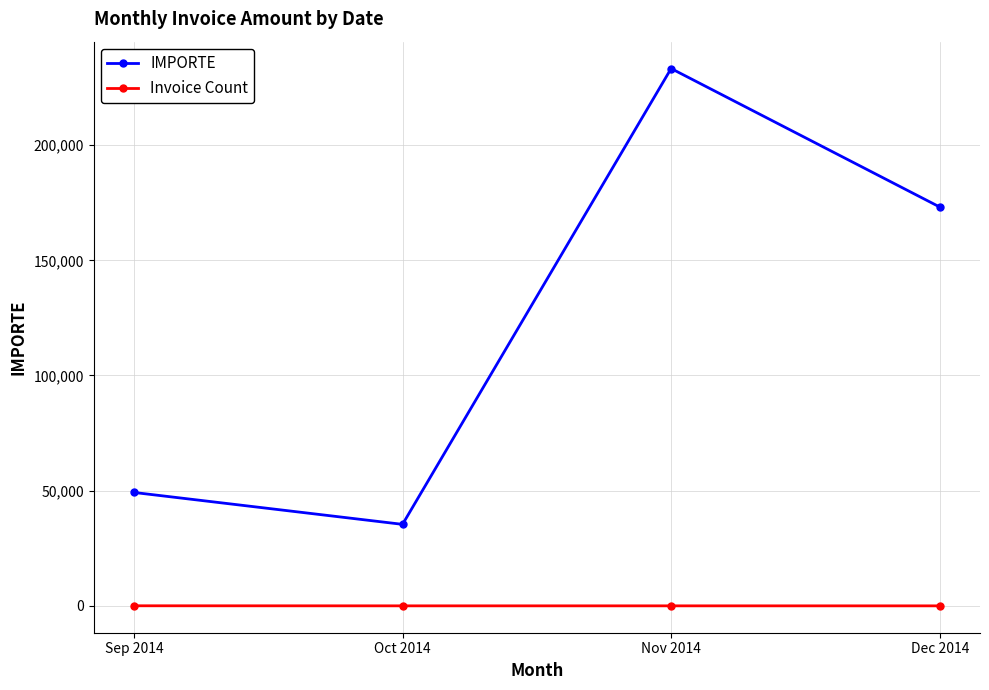

Which series has the largest range (max minus min)?

IMPORTE